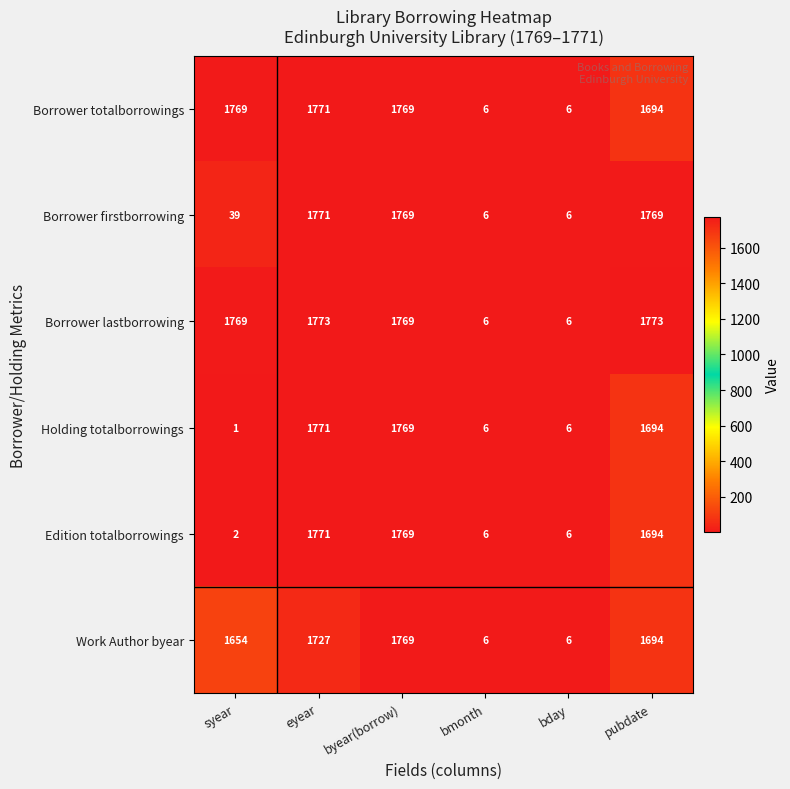

Which series has the largest total across all categories?

Borrower lastborrowing